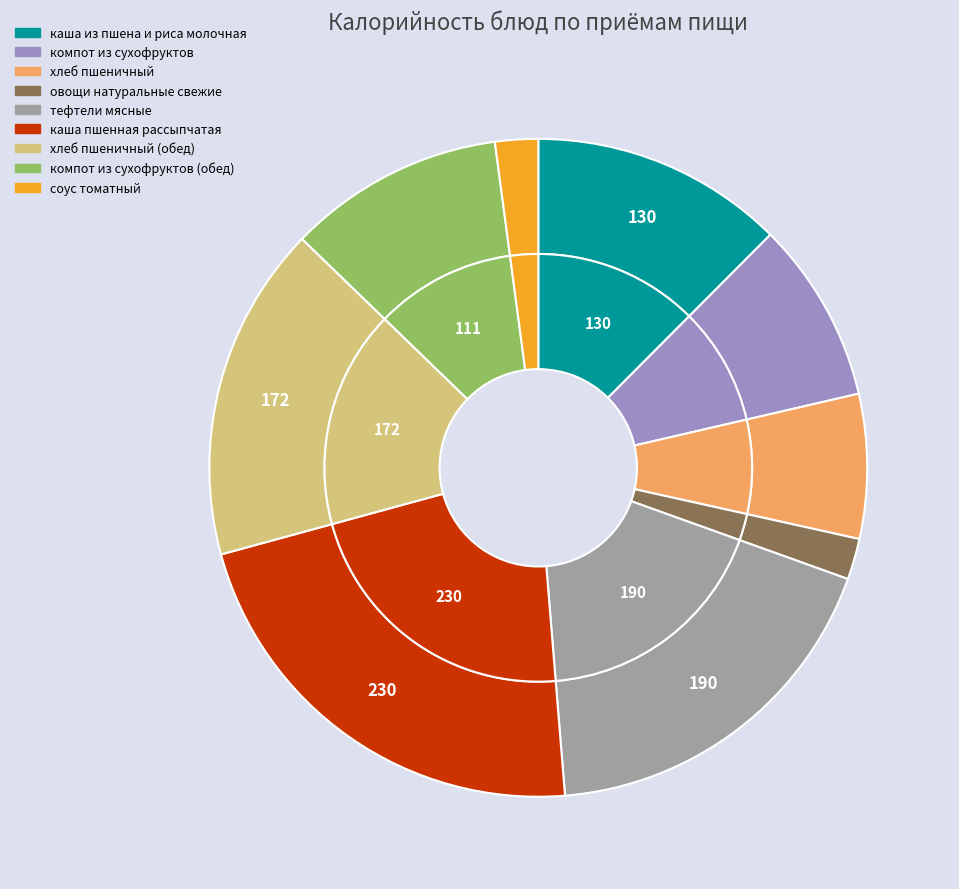

To the nearest percent, what is the average slice percentage?

11%